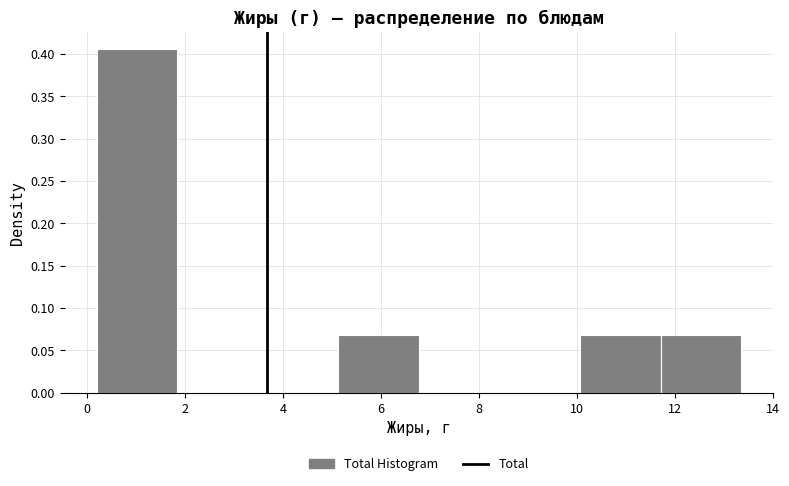

Reading left to right, transcribe this chart: for each bar, give the range it covers on the x-axis and its height. Neither the bar edges nor the heights are printed on the chart, so give them approximately, as read against the axes.

0.2 to 1.8: 0.405
1.8 to 3.4: 0
3.4 to 5.2: 0
5.2 to 6.8: 0.070
6.8 to 8.4: 0
8.4 to 10.0: 0
10.0 to 11.8: 0.070
11.8 to 13.4: 0.070